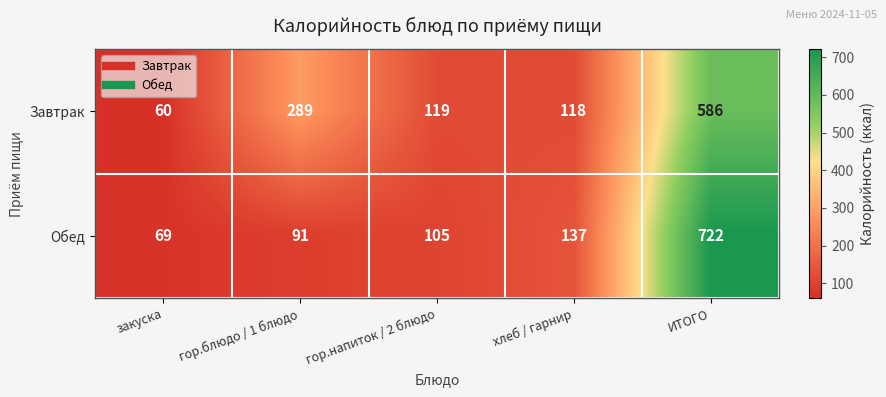

The Обед series shows 169 at ИТОГО. True or false?

False